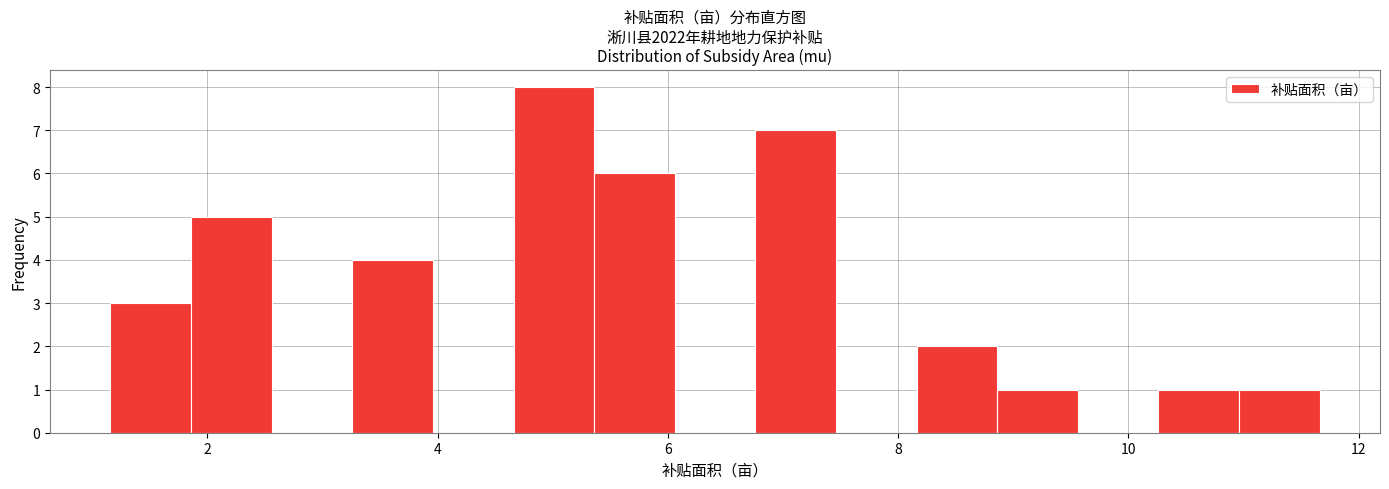

Read against the x-axis, roughly where is the centre of the tallest bar?

5.0